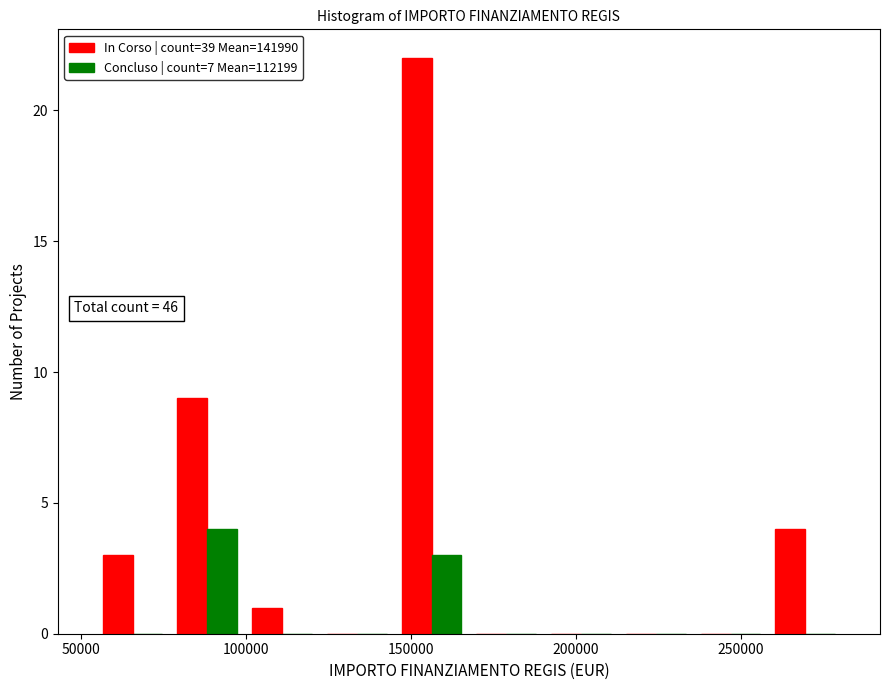

In the In Corso | count=39 Mean=141990 series, which range on the x-axis has the tallest bar?

145000 to 170000